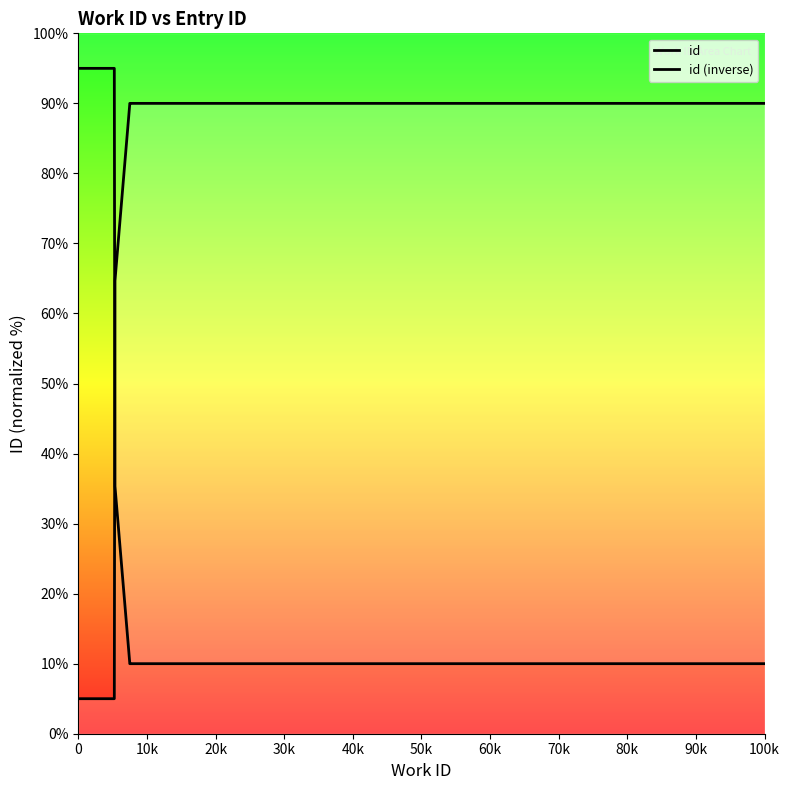

What is the greatest value displayed?

95.0